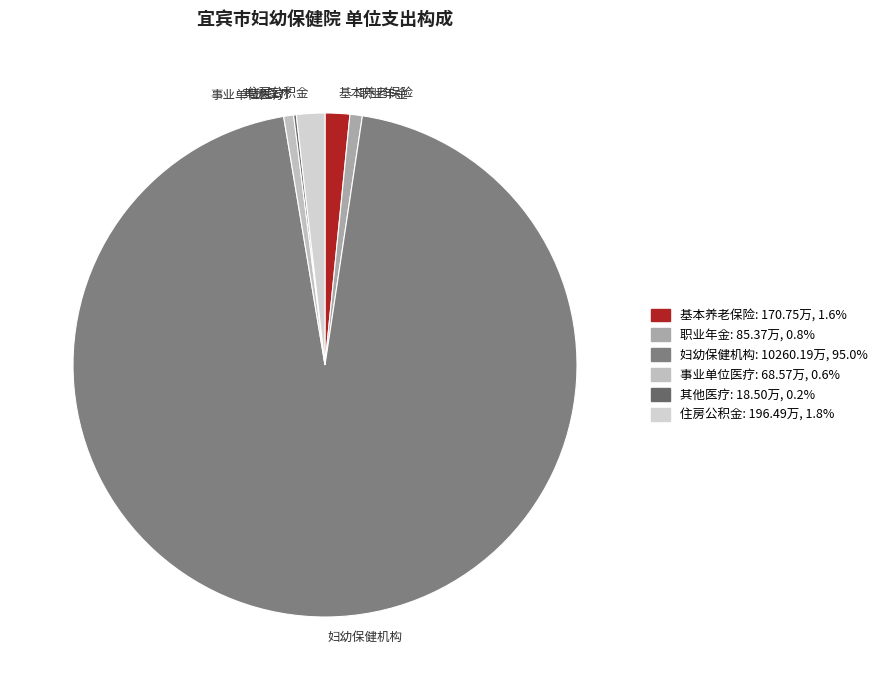

What is the majority slice?

妇幼保健机构